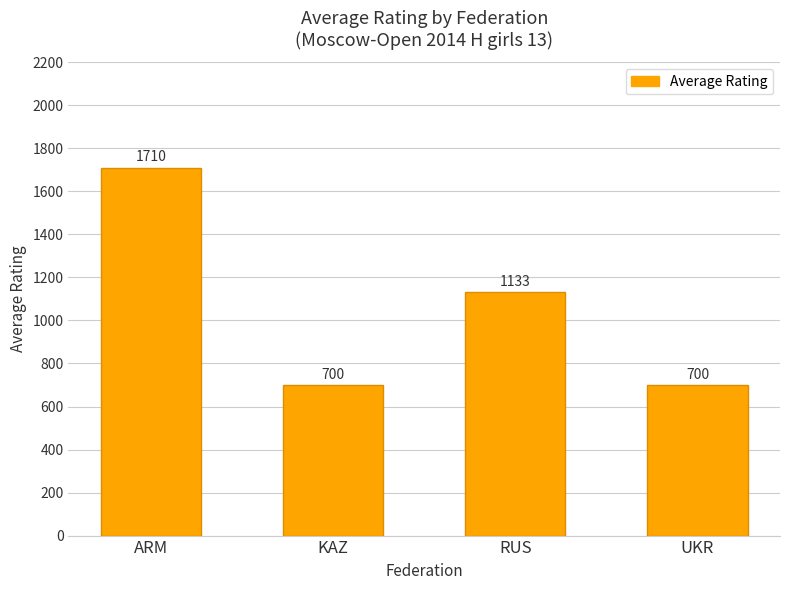

What is the ratio of the value at UKR to the value at KAZ?

1.0